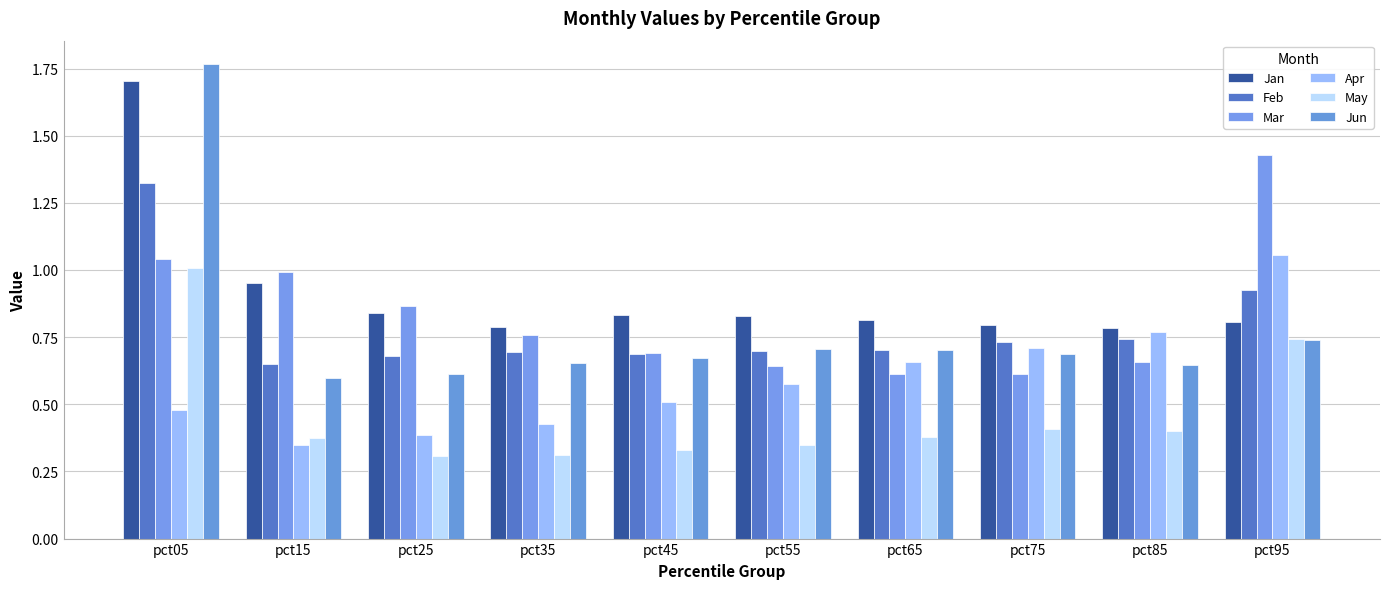

Is the value of May at pct65 greater than the value of Feb at pct05?

No